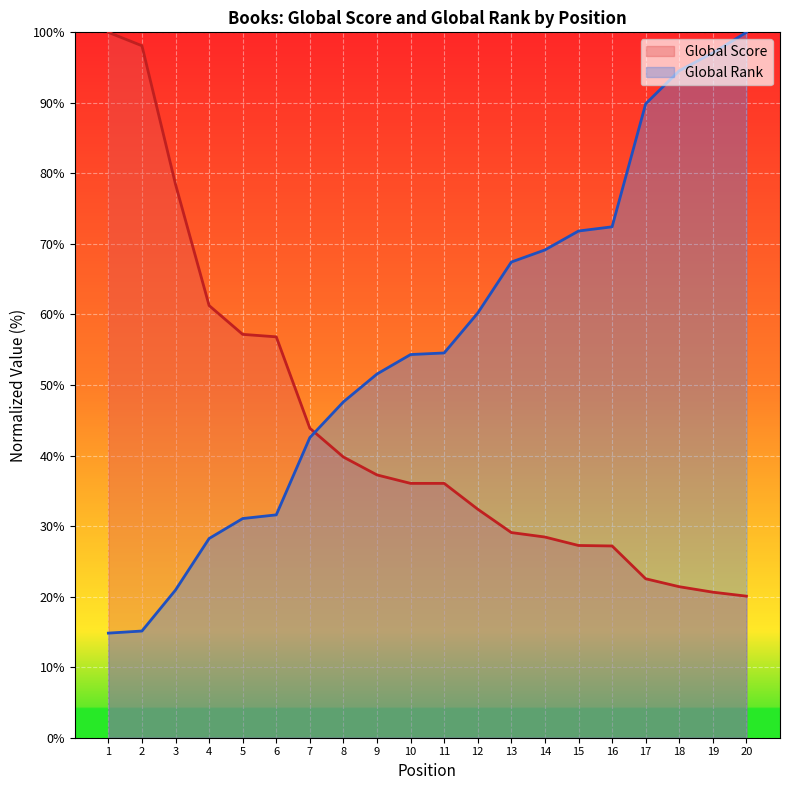

Which series has the largest total across all categories?

Global Rank